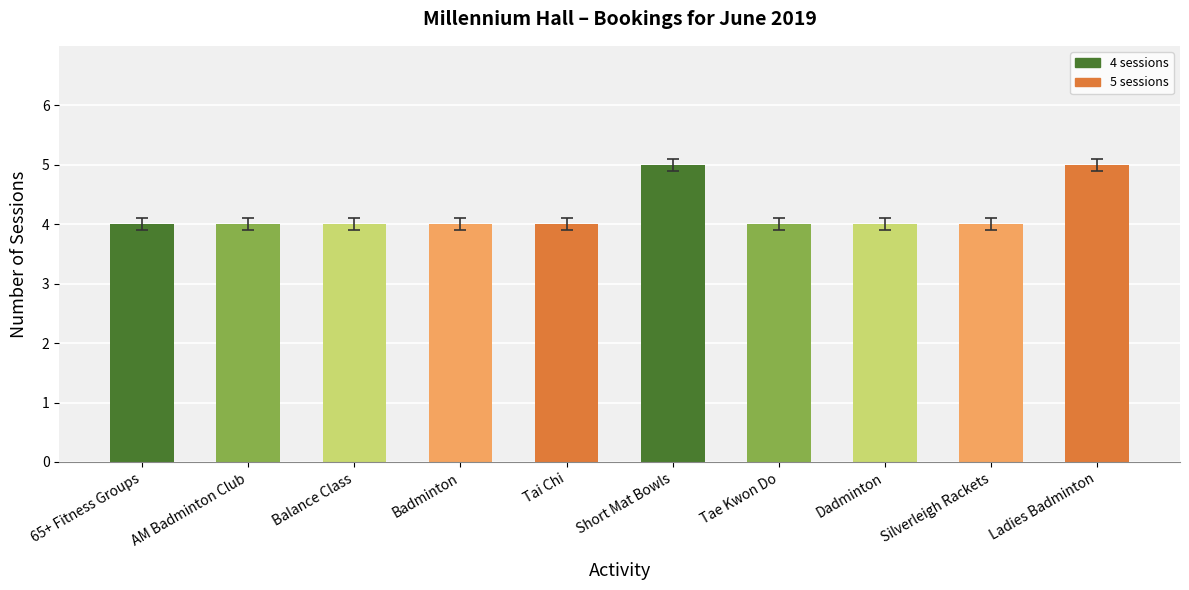

The value at Silverleigh Rackets is 4. True or false?

True